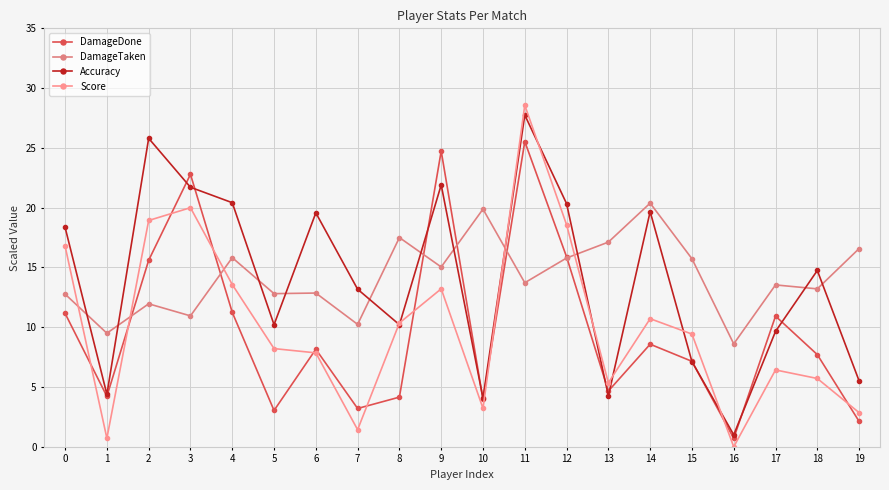

Reading left to right, what are all the values shown in this chart?

DamageDone: 11.2	4.2	15.6	22.8	11.2	3.0	8.2	3.2	4.2	24.7	4.0	25.5	15.9	4.7	8.6	7.2	0.7	10.9	7.7	2.1
DamageTaken: 12.8	9.5	12.0	10.9	15.8	12.8	12.9	10.2	17.5	15.0	19.9	13.7	15.8	17.1	20.4	15.7	8.6	13.5	13.2	16.6
Accuracy: 18.4	4.4	25.8	21.7	20.4	10.2	19.6	13.2	10.2	21.9	4.1	27.7	20.3	4.3	19.7	7.1	1.0	9.7	14.7	5.5
Score: 16.8	0.7	18.9	20.0	13.6	8.2	7.9	1.4	10.4	13.2	3.2	28.6	18.6	5.4	10.7	9.4	0.0	6.4	5.7	2.9